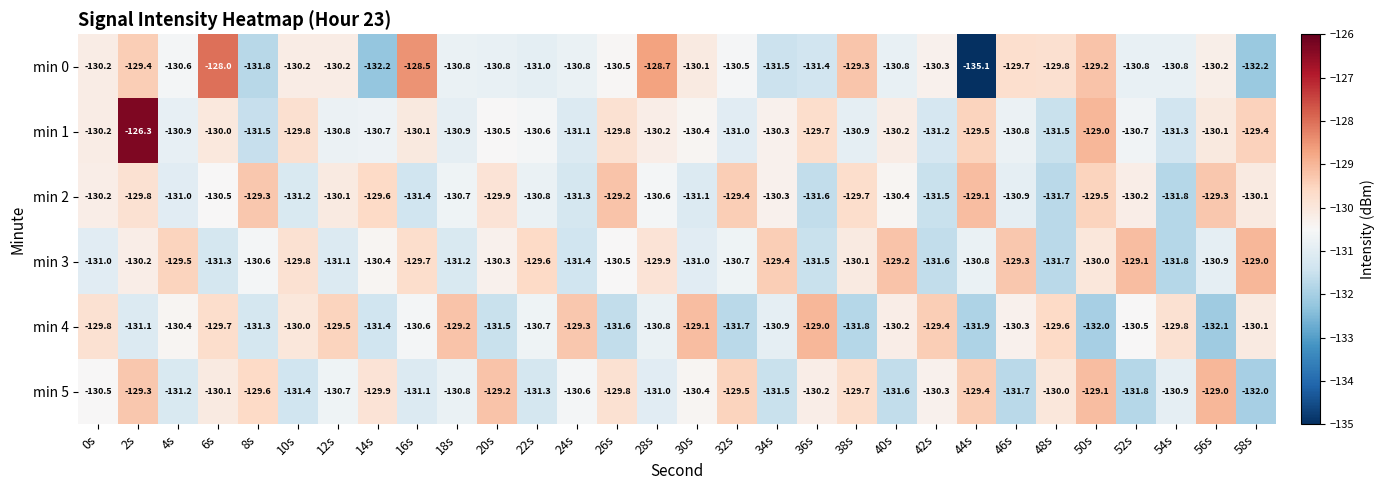

What is the sum of all min 2 values?

-3912.2